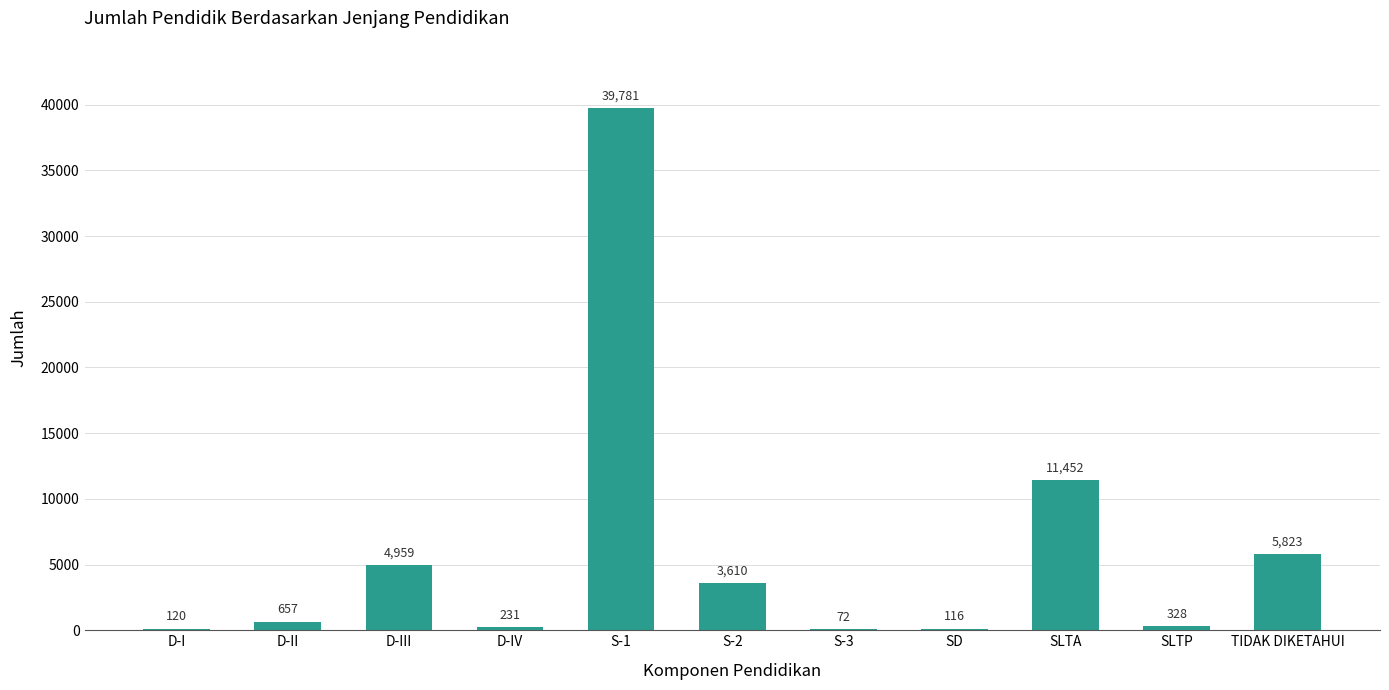

What is the maximum value shown in the chart?

39781